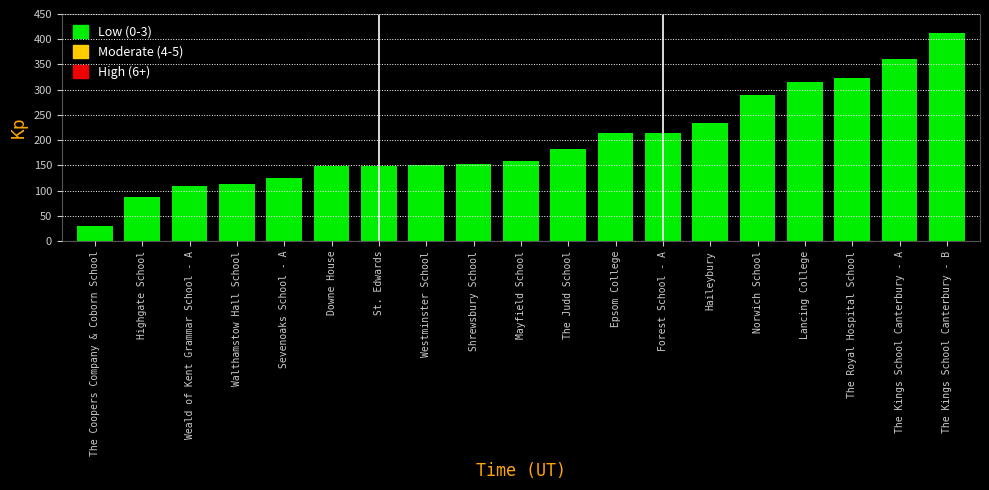

True or false: the data shows 37 at The Judd School.

False